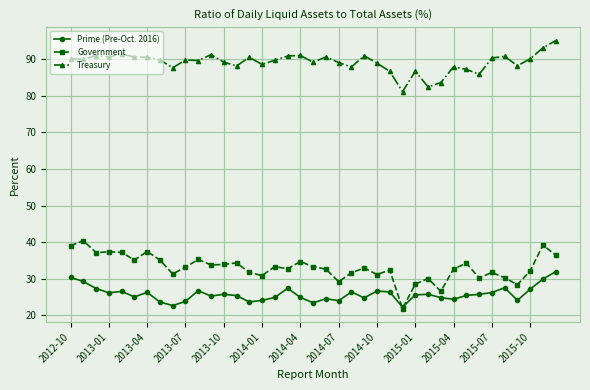

True or false: Treasury and Government intersect in this chart.

False